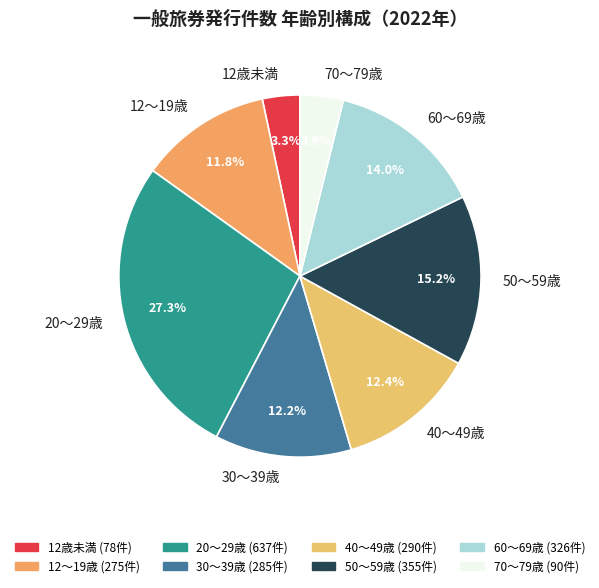

How many slices are in this pie chart?

8